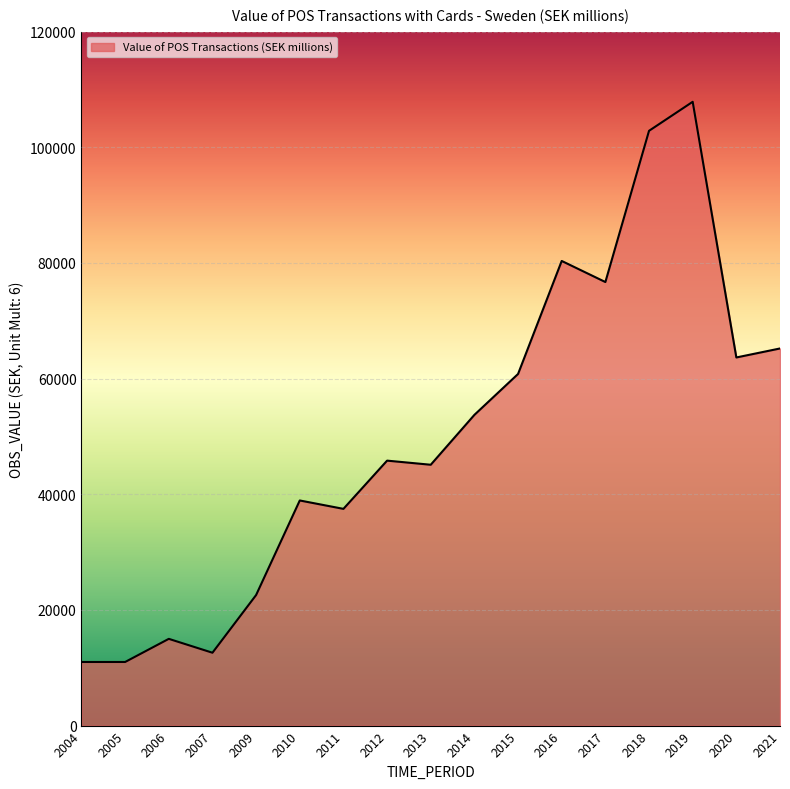

At which category does the chart reach its peak across all series?

2019